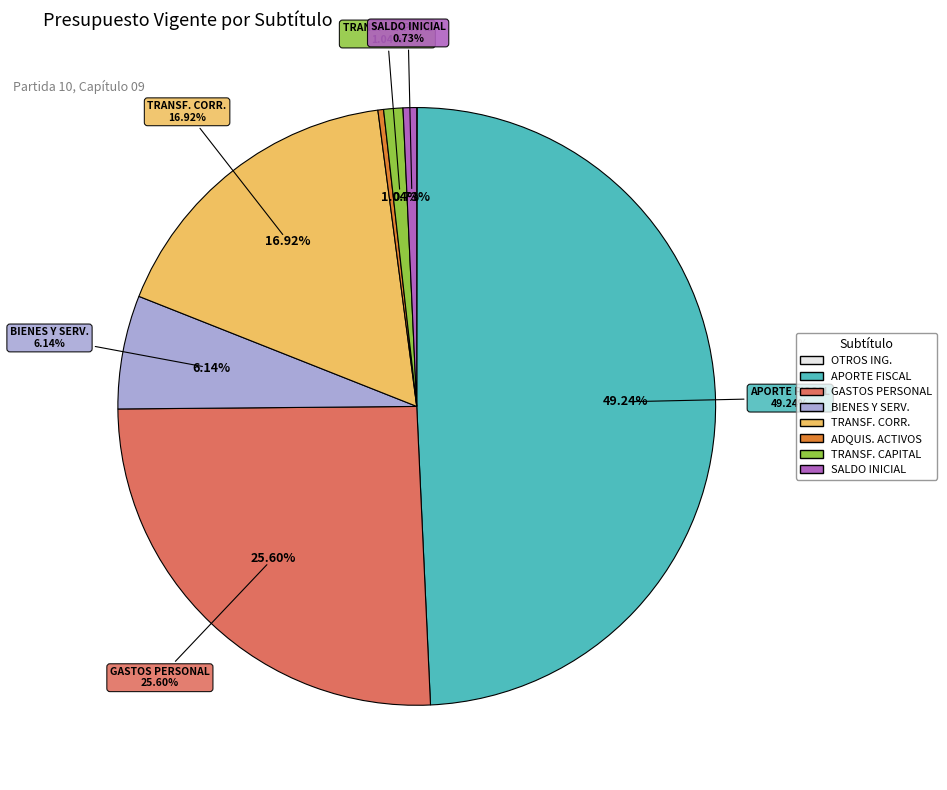

To the nearest percent, what is the difference between the largest and smallest slice percentages?

49%